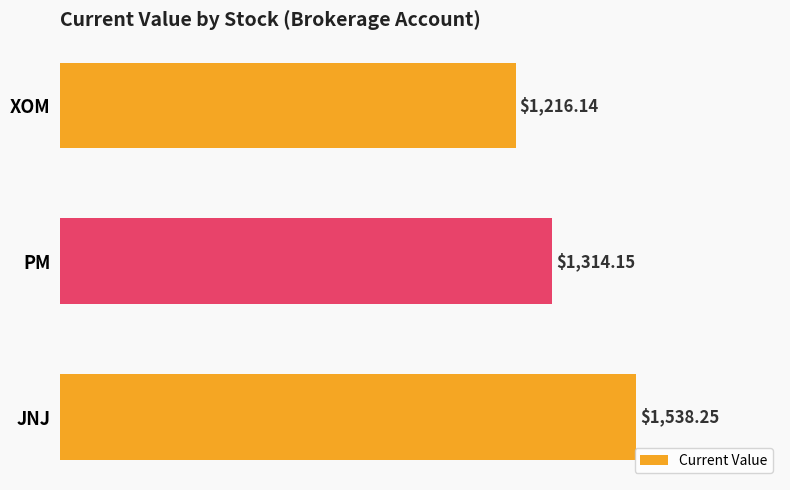

List the labels in order of value, largest first.

JNJ, PM, XOM